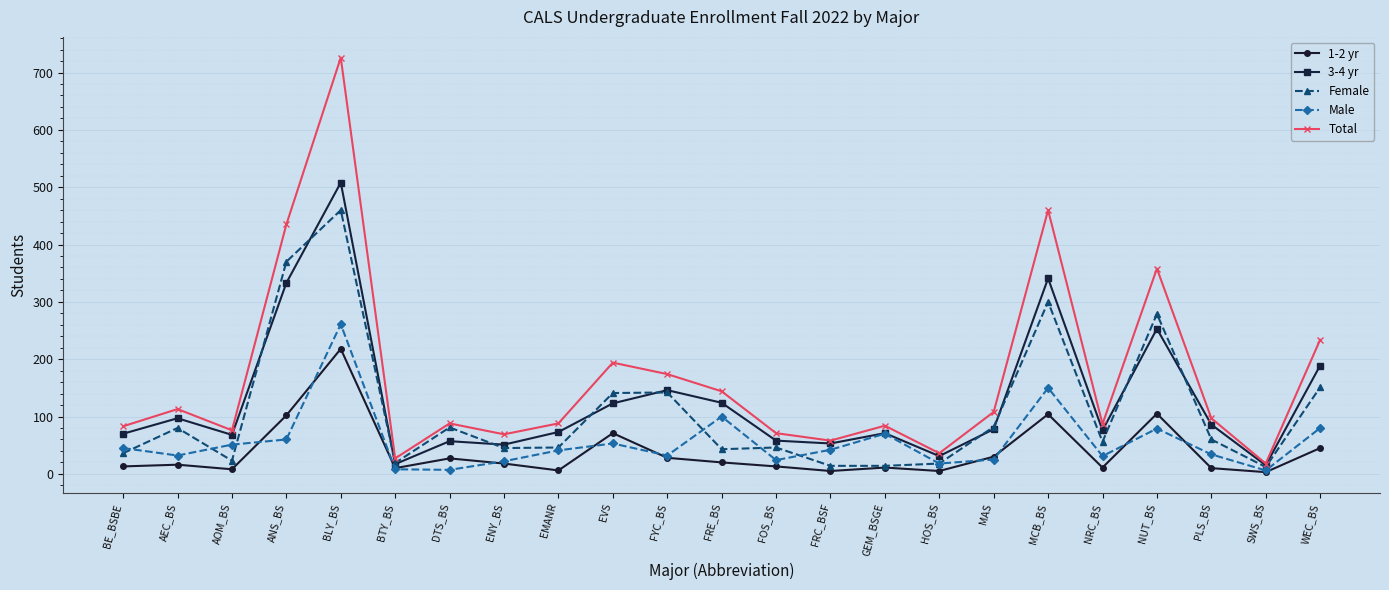

At which label is Female closest to 236?

NUT_BS